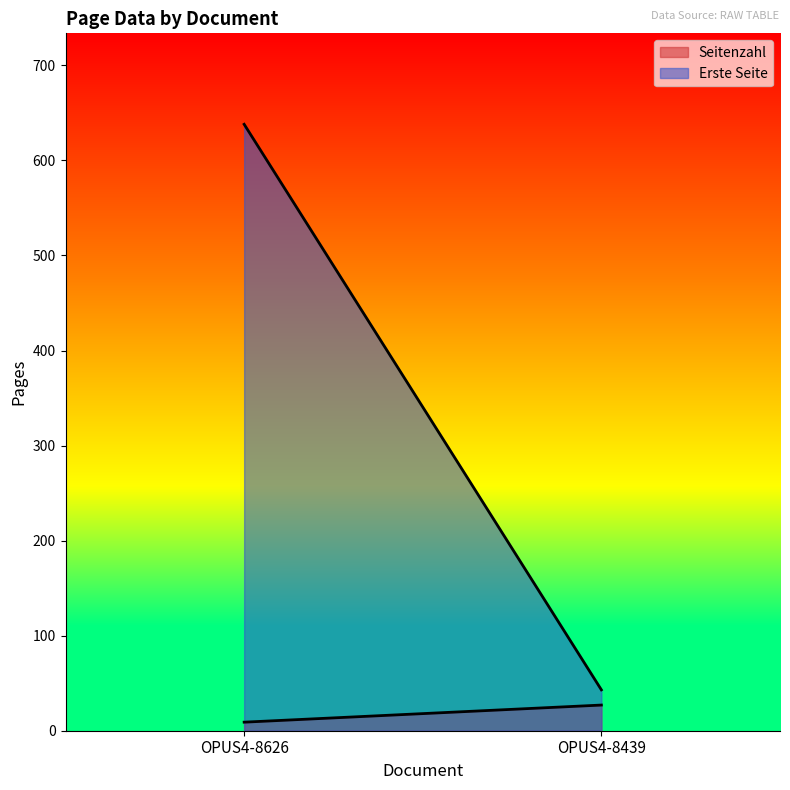

What is the value of the Erste Seite point at the 2nd from the left?

43